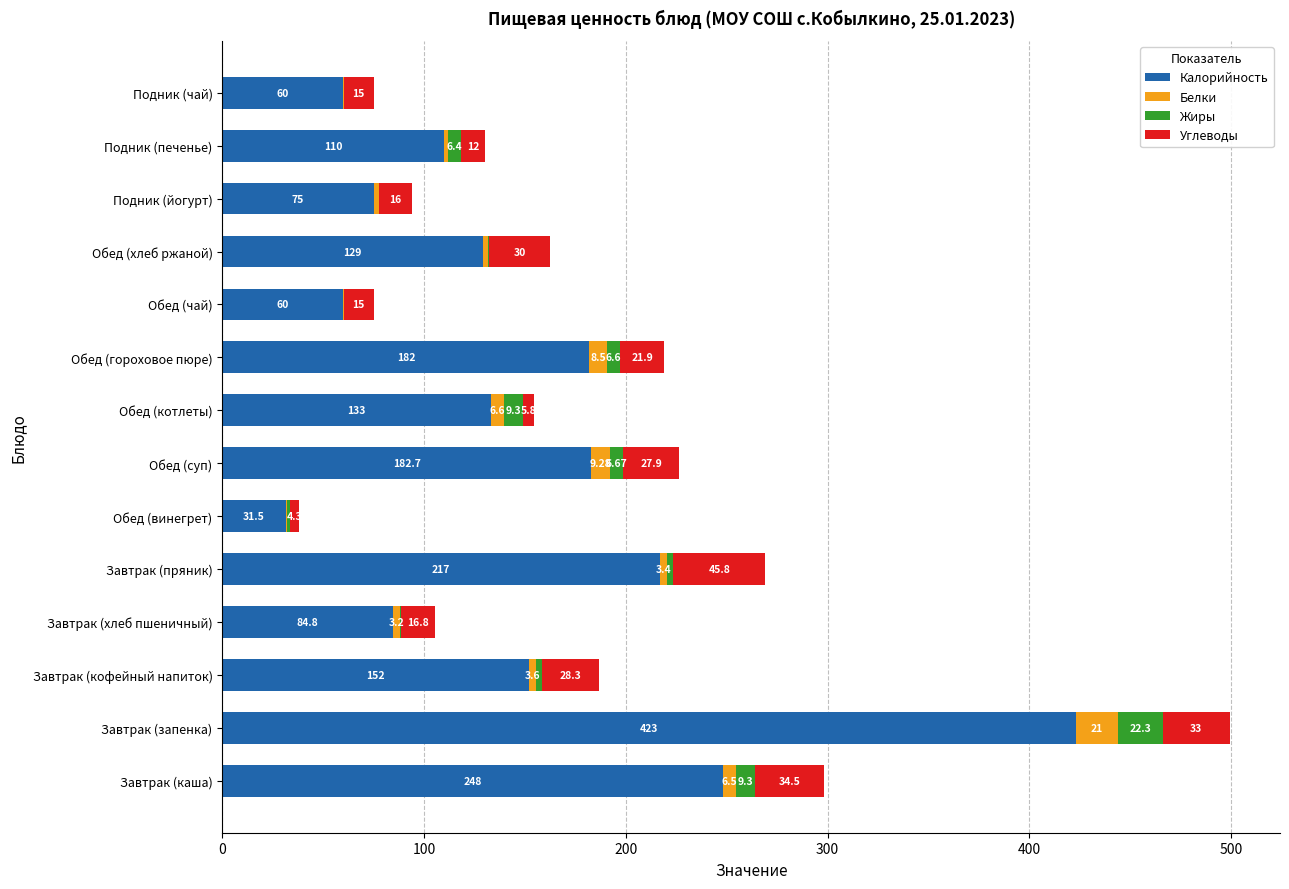

At which category is the sum across all series the highest?

Завтрак (запенка)